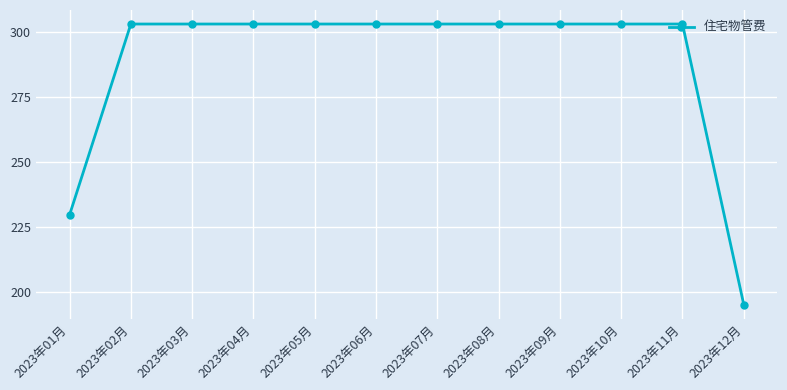

Is this an area chart (filled region under the line)?

No